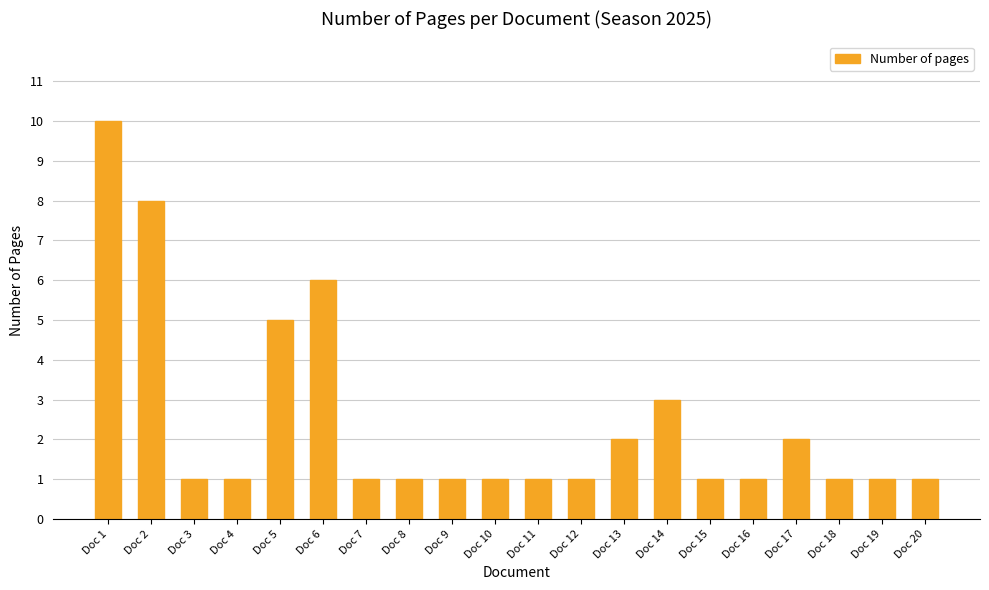

Are the bars grouped side by side (vs. stacked)?

No